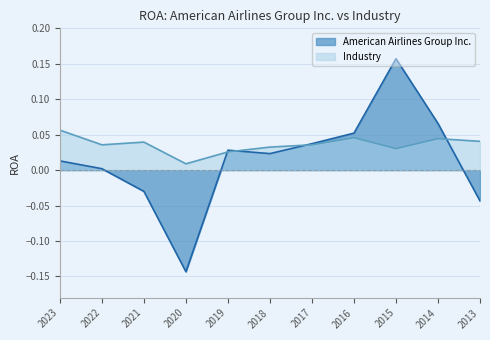

Is the value of American Airlines Group Inc. at 2017 greater than the value of Industry at 2023?

No